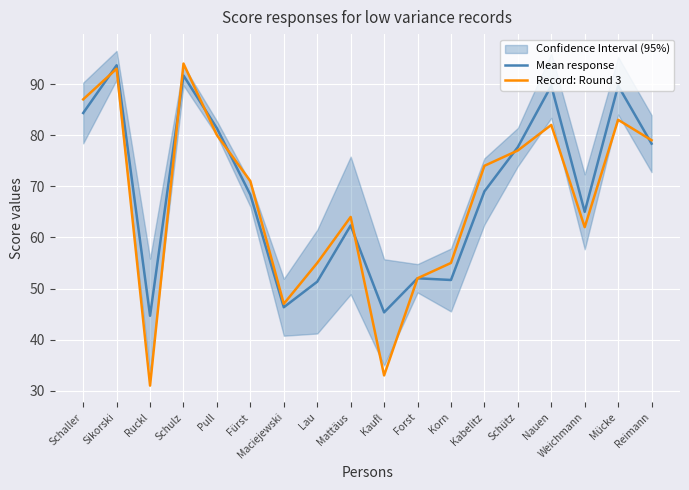

What is the sum of all Mean response values?

1242.3